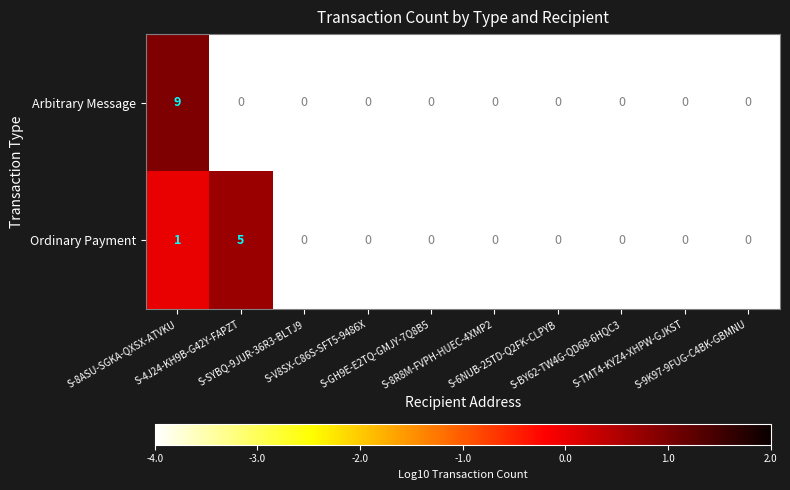

Count the Ordinary Payment values in the range 0 to 1.

9